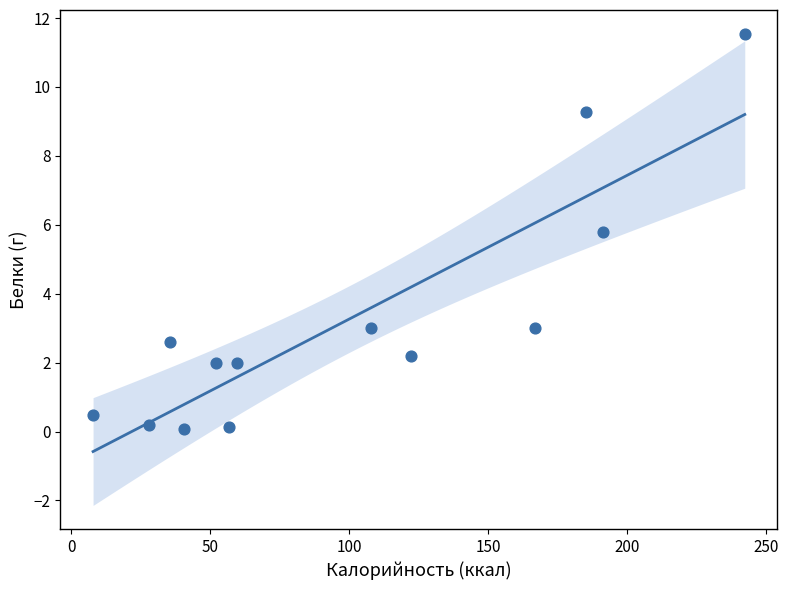

What Y value in the scatter plot is closest to 5?

5.8